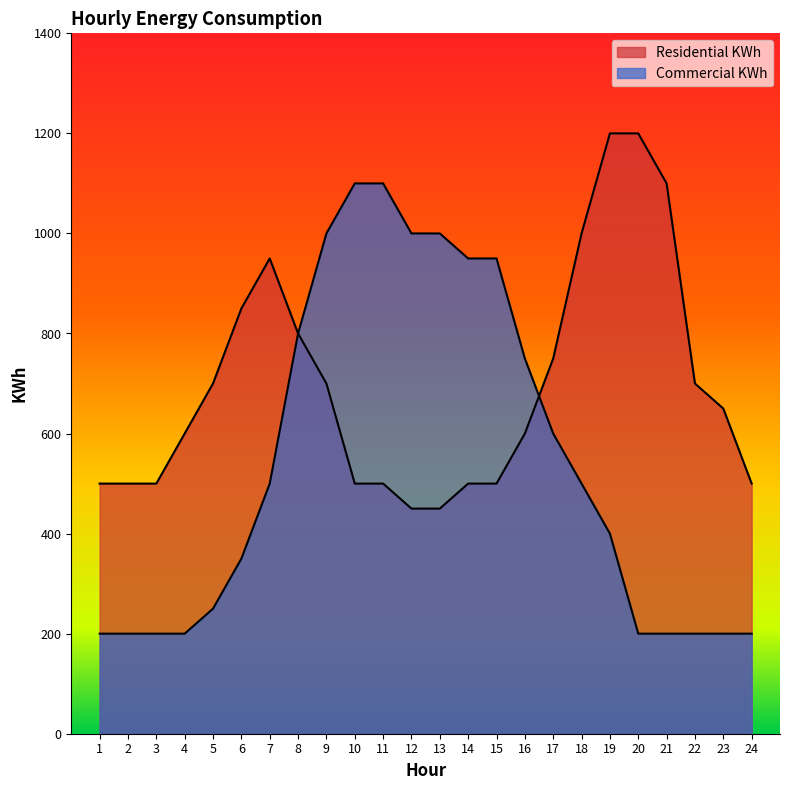

What is the difference between the maximum and minimum values in the Residential KWh series?

750